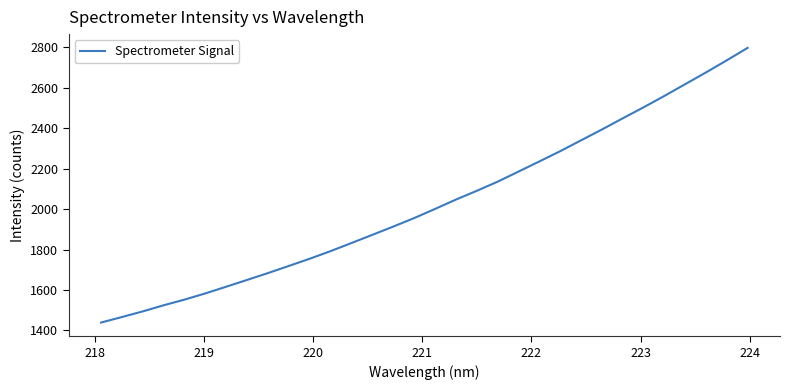

Reading left to right, extract all data points from this chart.

1439.1	1466.4	1494.3	1524.6	1552.6	1583.4	1616.5	1650.0	1683.9	1719.3	1754.9	1792.5	1832.5	1873.0	1913.8	1955.7	2000.9	2047.1	2090.5	2135.6	2185.6	2235.7	2286.5	2340.1	2393.6	2449.0	2503.5	2559.8	2618.0	2676.3	2736.3	2797.8